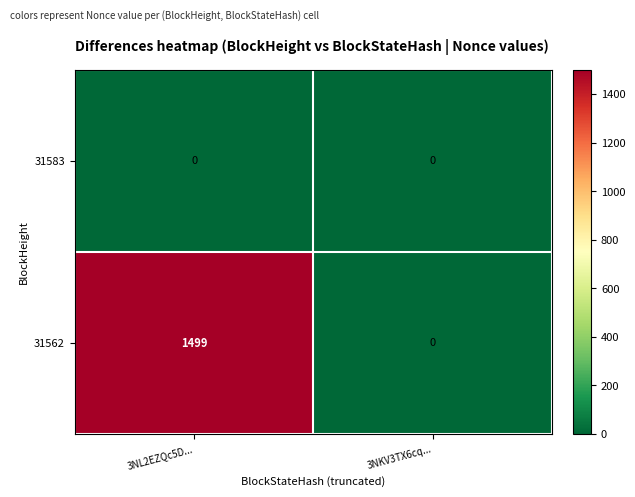

List the series in order of their overall mean, lowest first.

31583, 31562